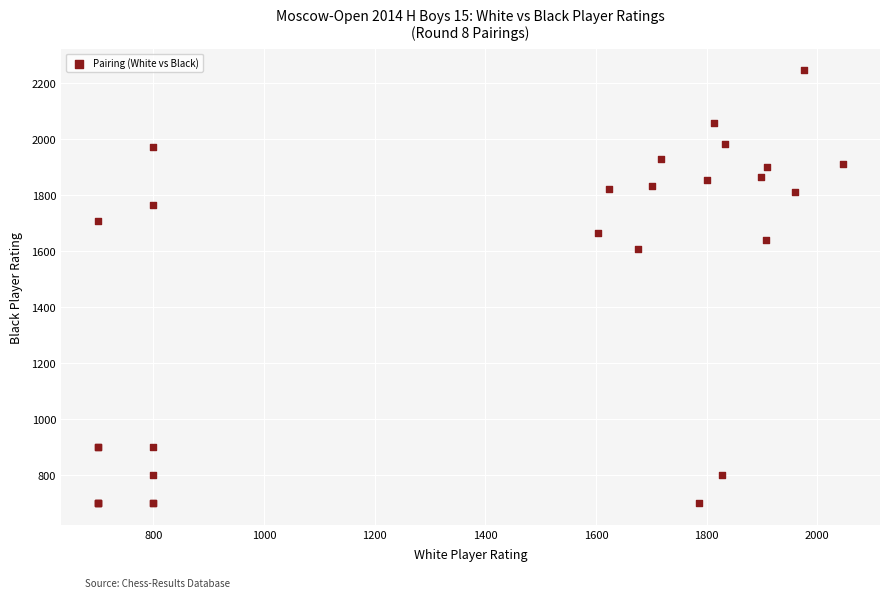

What Y value in the scatter plot is closest to 1472?

1608